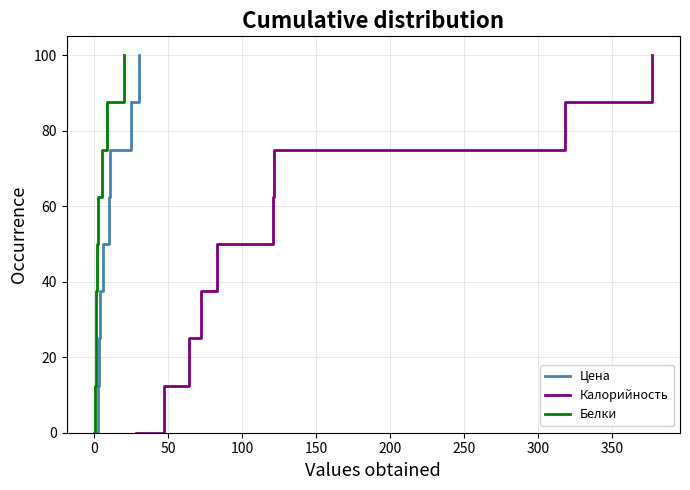

What is the highest value of the Белки series?

100.0